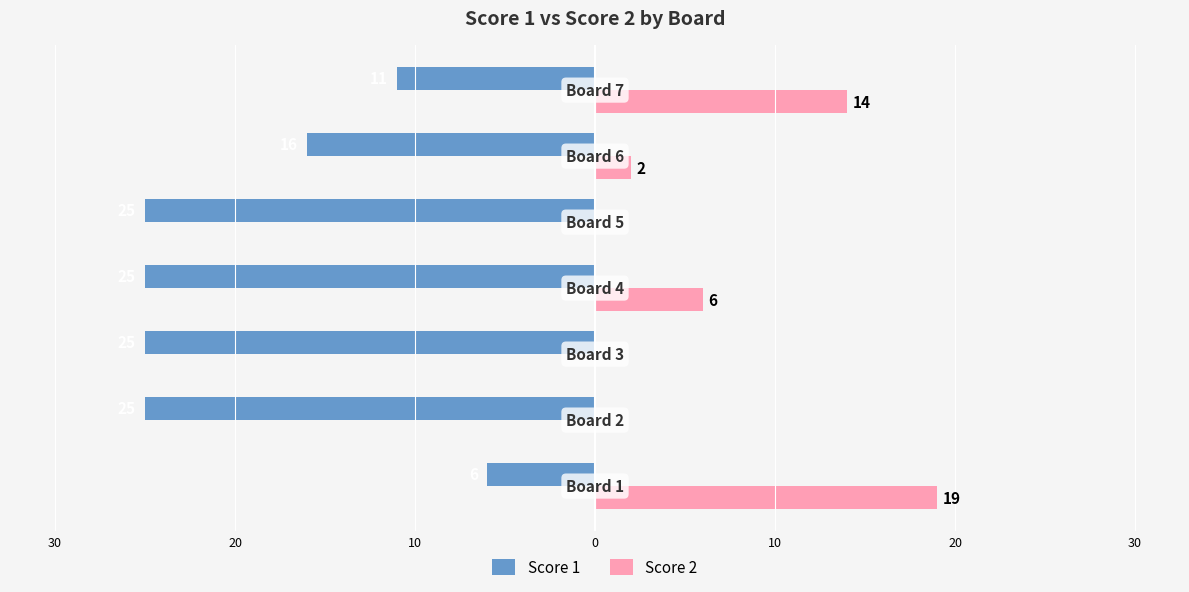

What is the difference between the maximum and second lowest values in the Score 2 series?

19